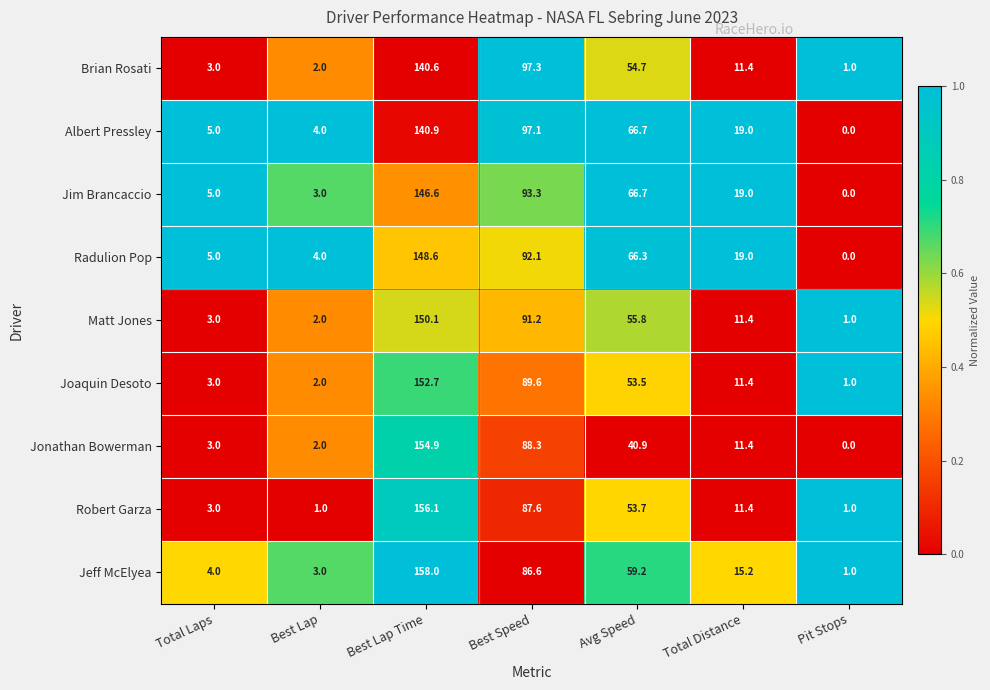

What is the difference between the Albert Pressley values at Pit Stops and Total Laps?

5.0